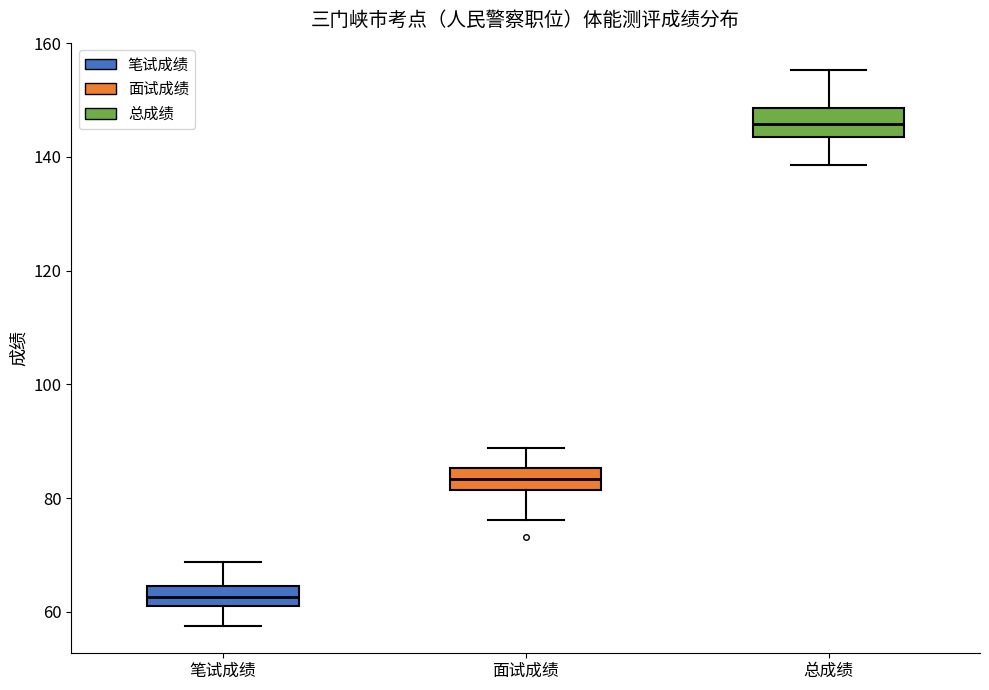

Where does the upper whisker of the box for 总成绩 end on the y-axis? The values are not printed on the chart, so give them approximately, as read against the axis.

156